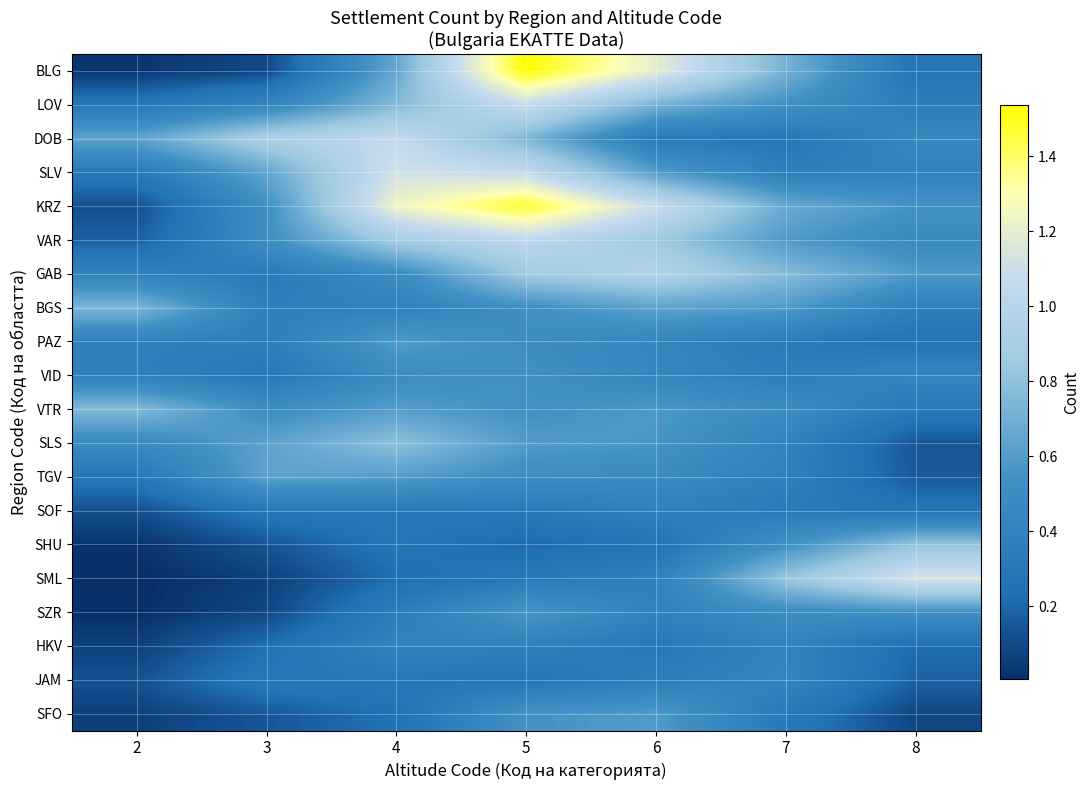

What is the spread (max minus min) of values at 7?

0.5